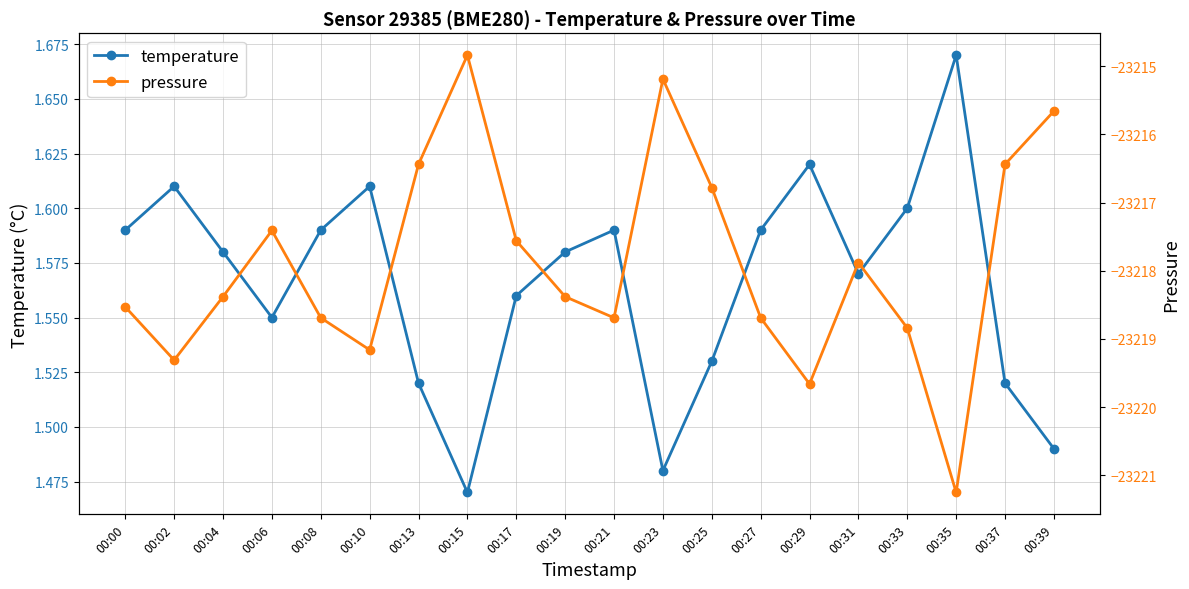

Count the number of categories in the chart.

20